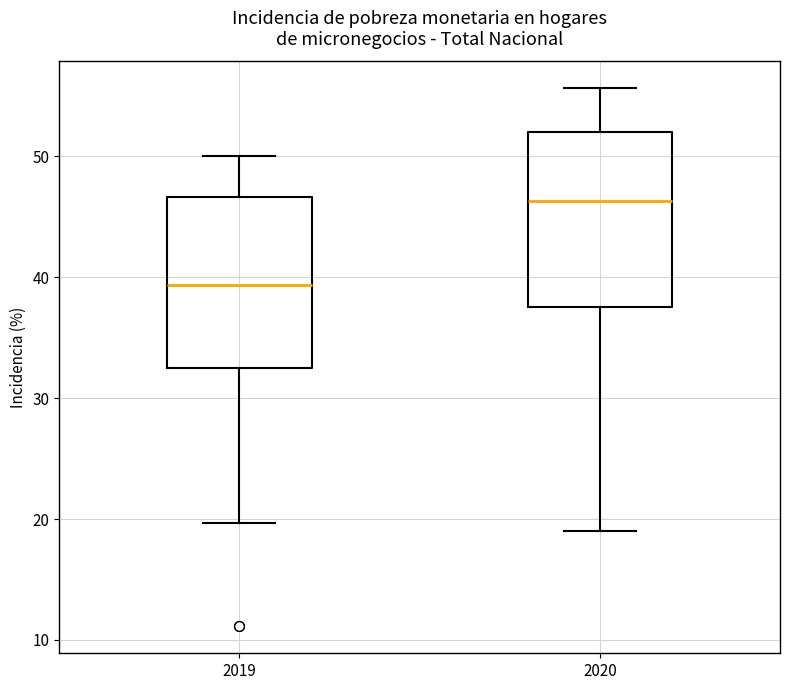

Reading left to right, read every box against the y-axis: the position of its median line, the range the box covers, and the ends of its whiskers. The values are not printed on the chart, so give them approximately, as read against the axis.

2019: median 39, box 33 to 47, whiskers 20 to 50
2020: median 46, box 38 to 52, whiskers 19 to 56